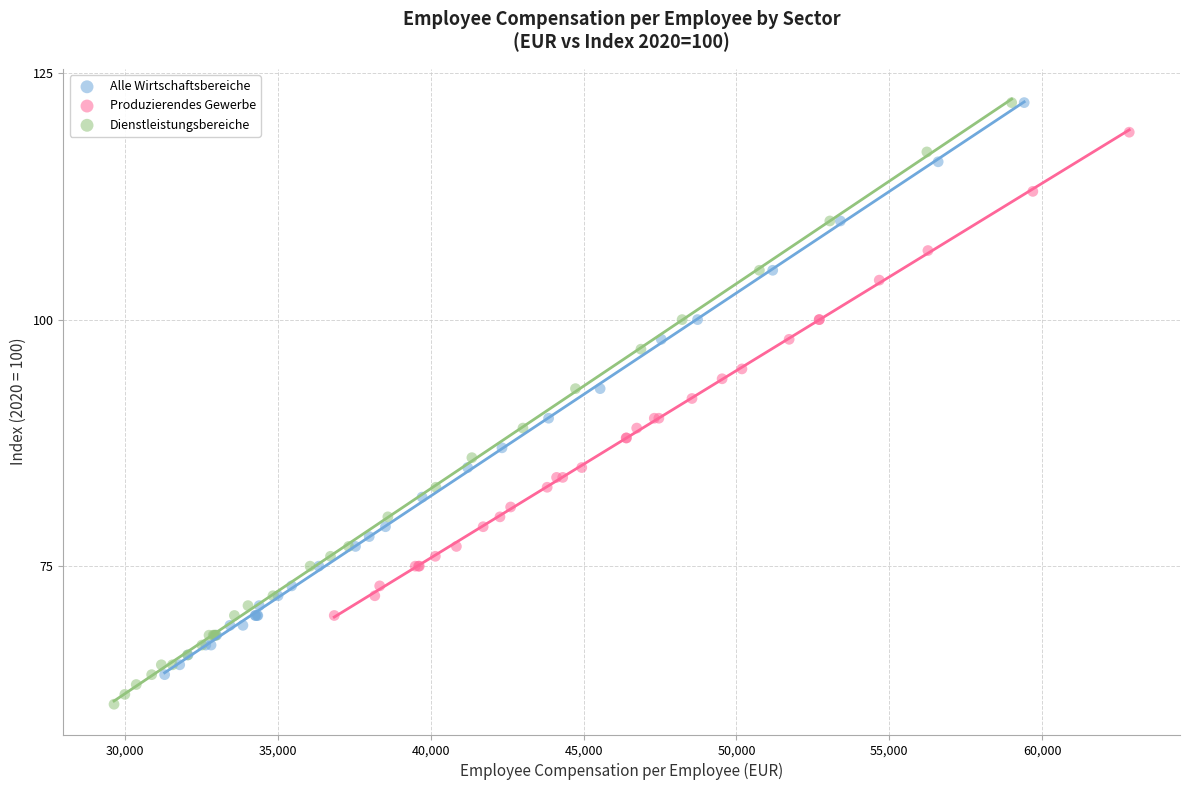

What are all the series names shown in the legend?

Alle Wirtschaftsbereiche, Produzierendes Gewerbe, Dienstleistungsbereiche